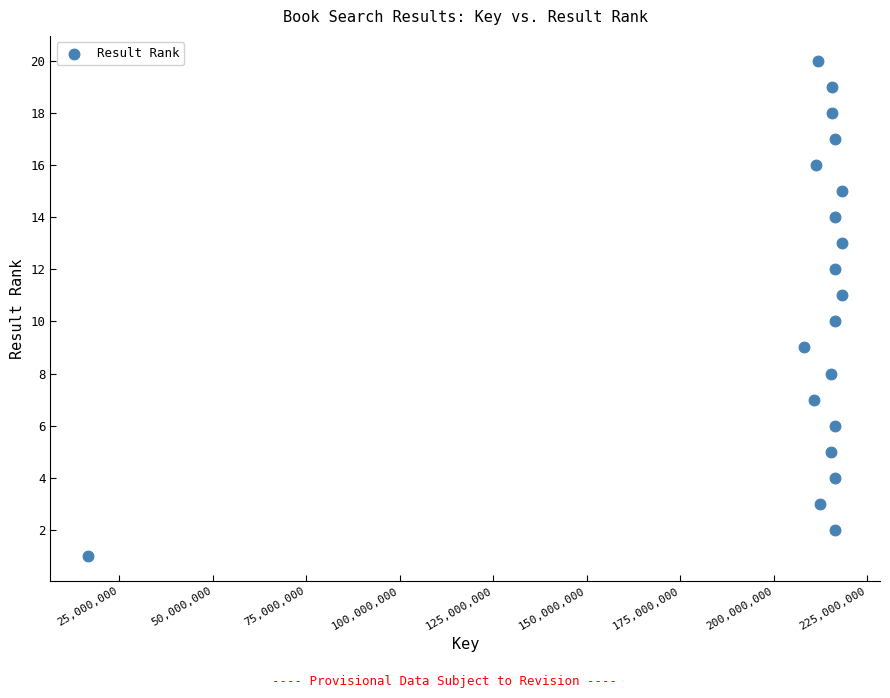

What is the range of Y values (max minus min)?

19